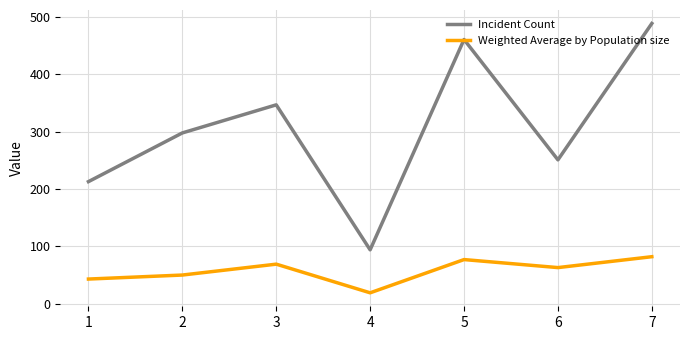

What are all the series names shown in the legend?

Incident Count, Weighted Average by Population size